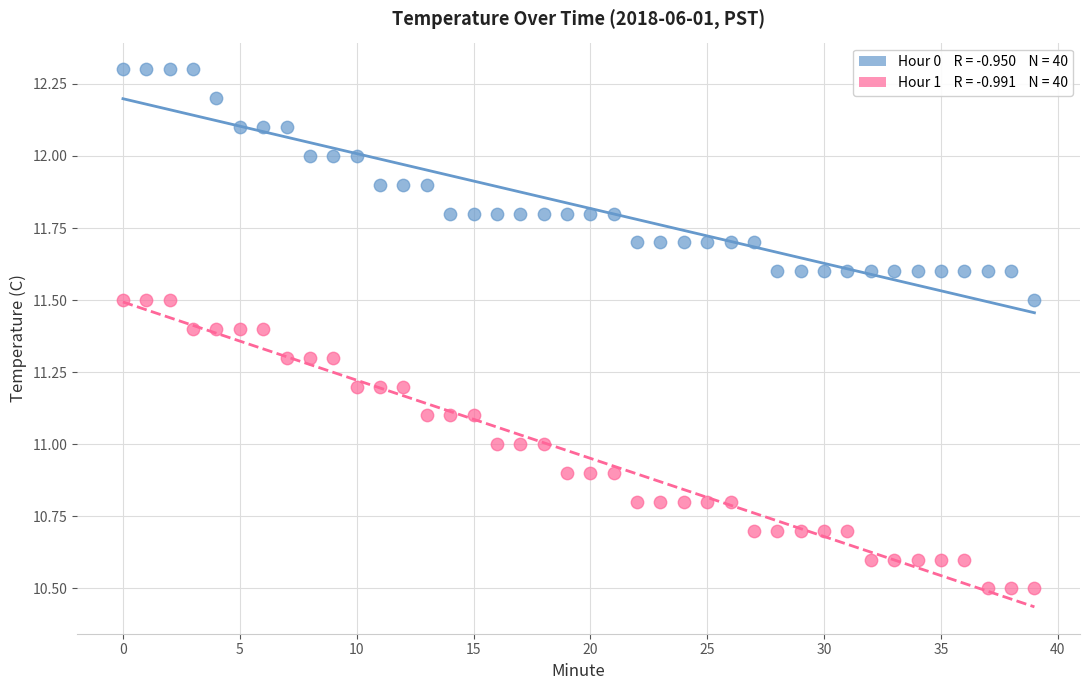

Across all data points, what is the range of Y values (max minus min)?

1.8